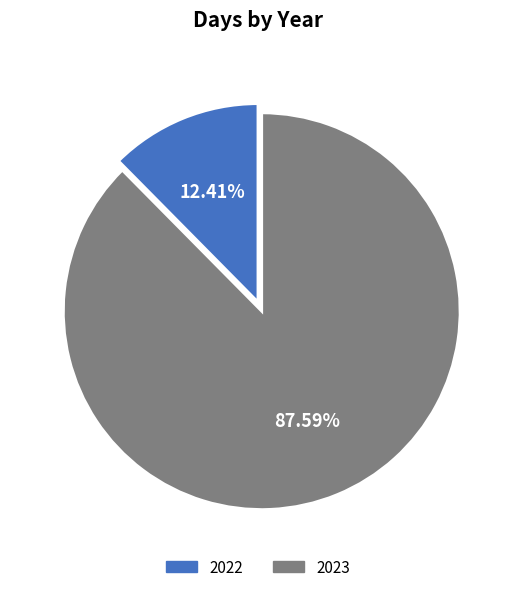

How many slices are in this pie chart?

2